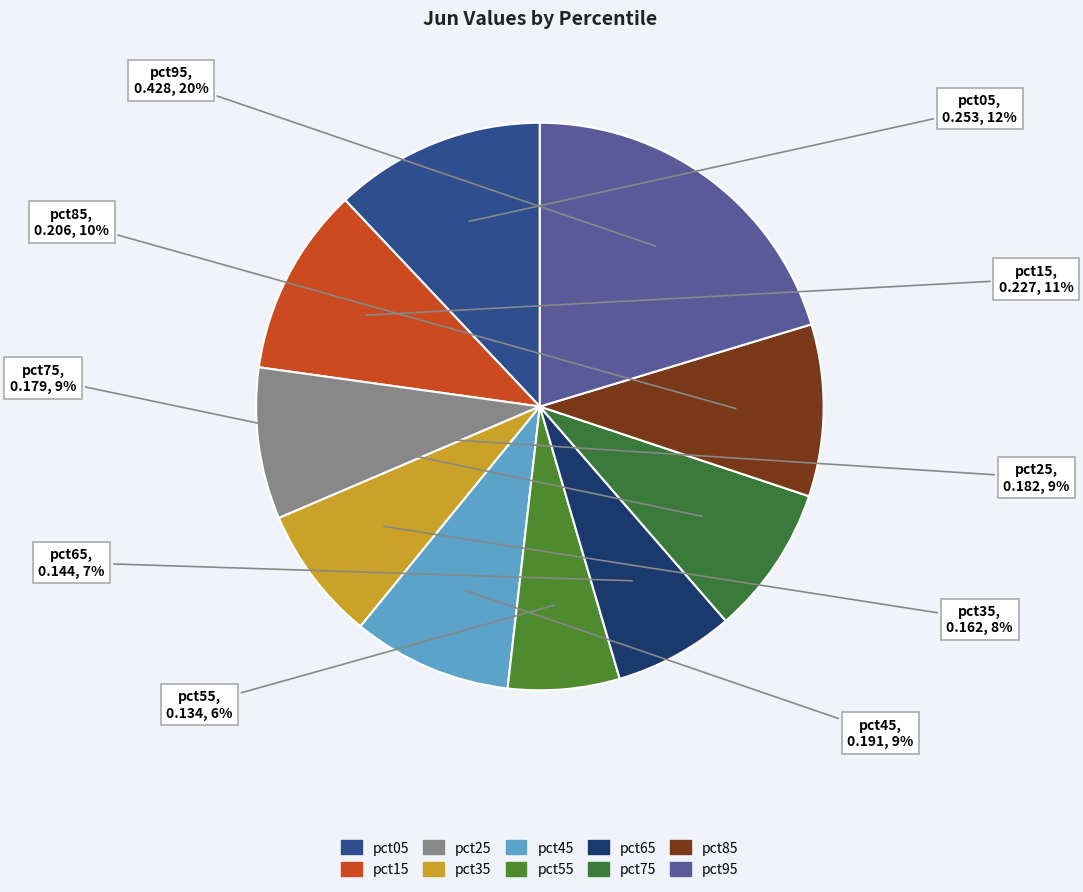

Do pct15 and pct25 together represent more than half of the pie?

No